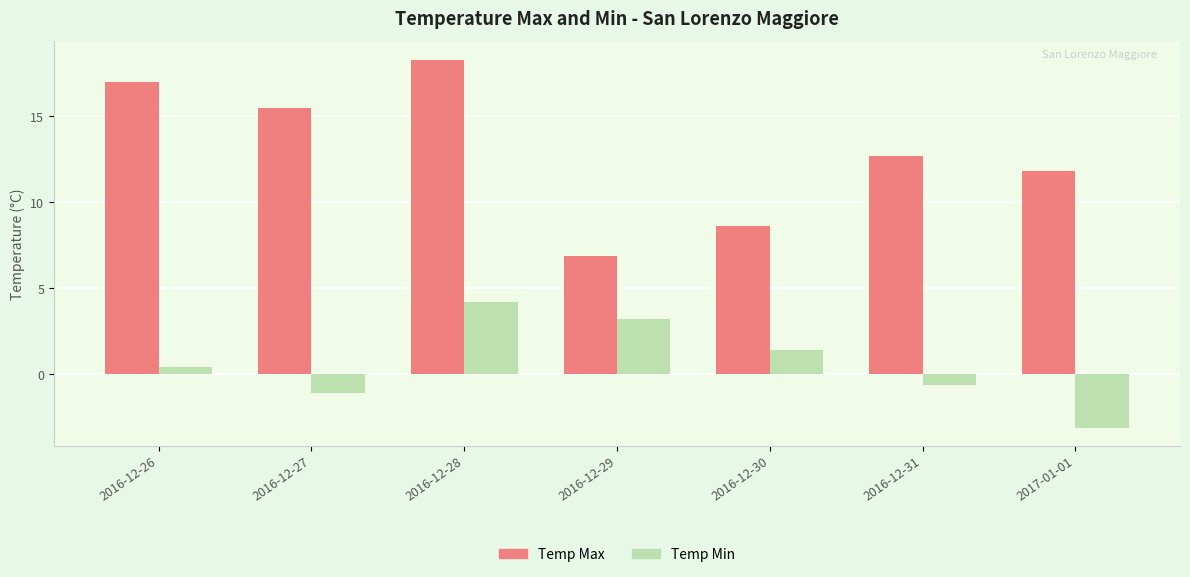

Is the value of Temp Min at 2016-12-27 greater than the value of Temp Max at 2016-12-27?

No